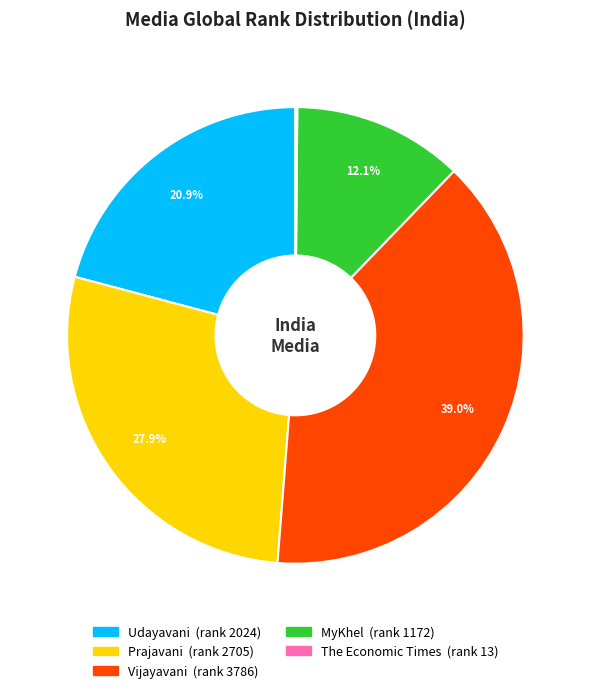

Approximately how many times larger is the value at MyKhel compared to Vijayavani?

0.3